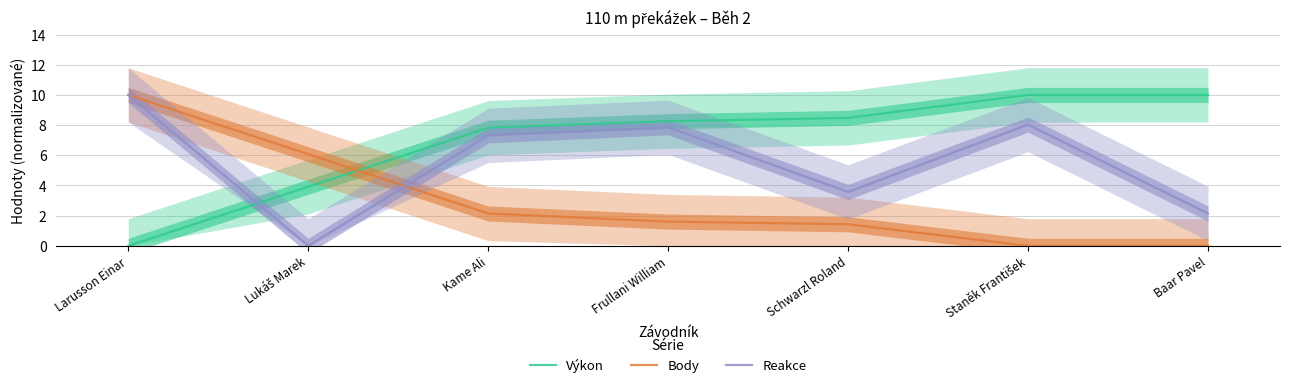

What position from the right is Staněk František?

2